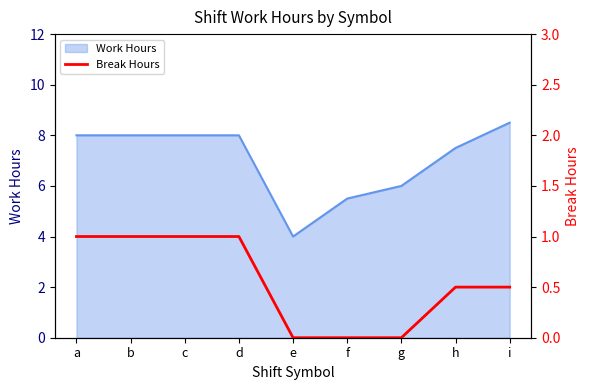

True or false: there are more than 0 points higher than both neighbors.

False